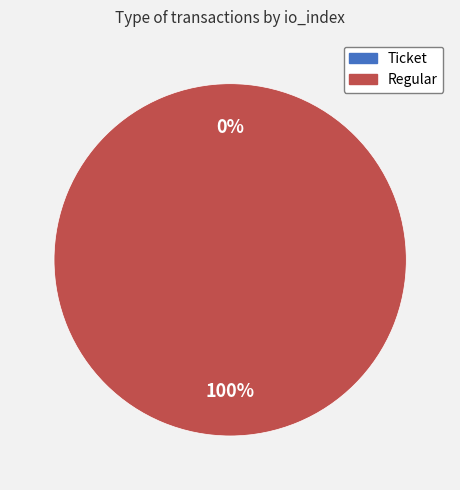

Rank the categories by value from highest to lowest.

Regular, Ticket